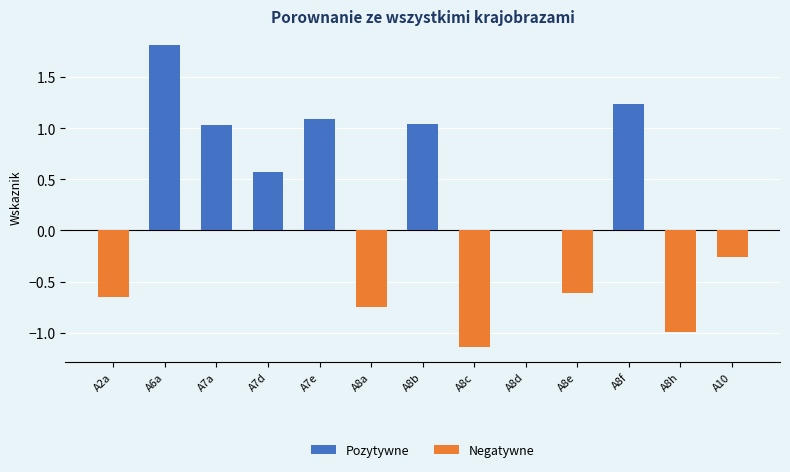

What is the difference between the second highest and second lowest values?

2.2